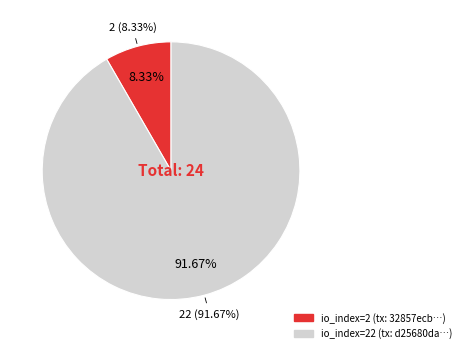

Does 2 represent more than half of the total?

No